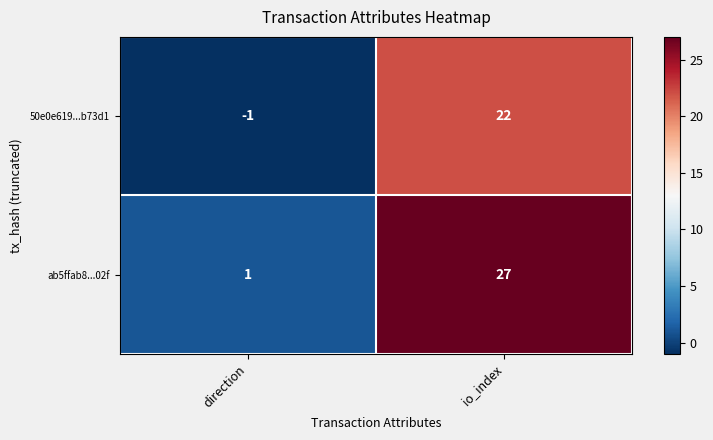

At io_index, list the series in order from largest to smallest.

ab5ffab8...02f, 50e0e619...b73d1